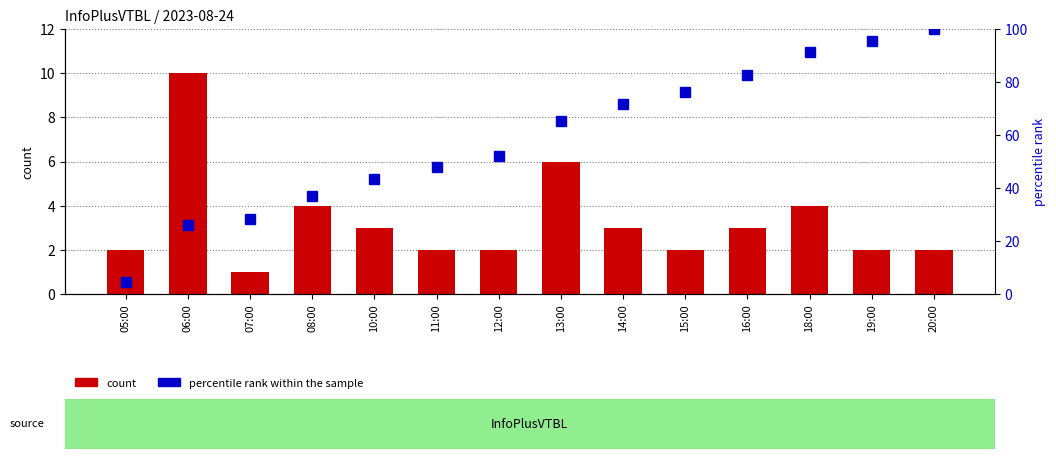

Is the value of count at 10:00 greater than the value of percentile rank within the sample at 19:00?

No